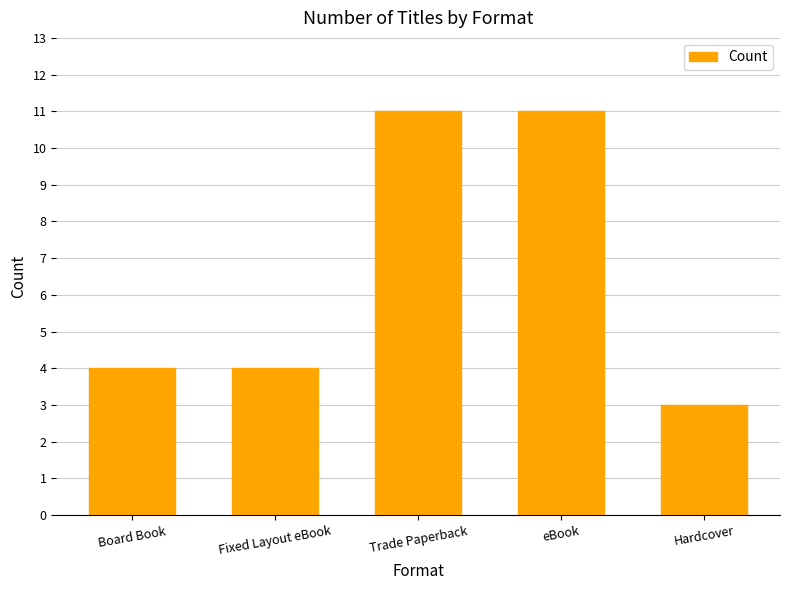

Does the chart contain stacked bars?

No